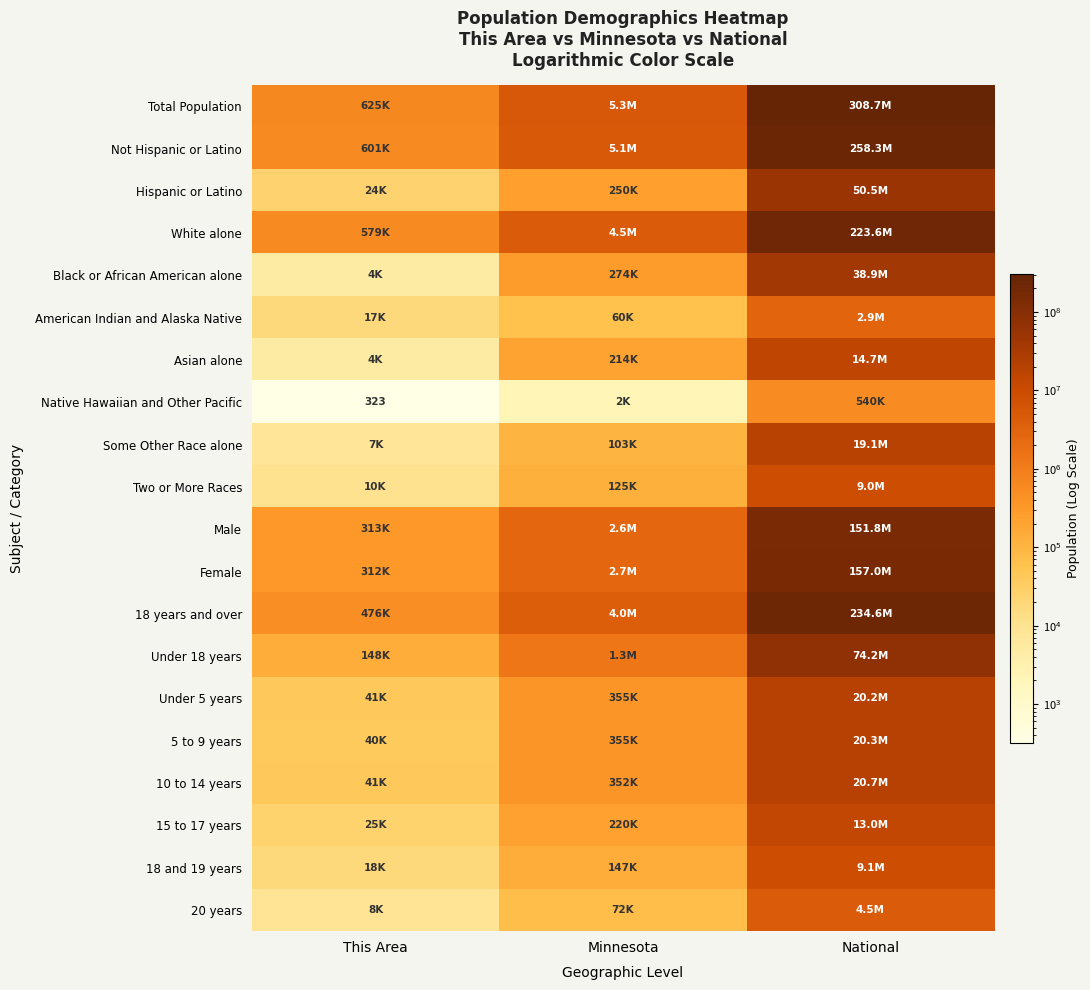

Which label corresponds to the largest value in the chart?

National